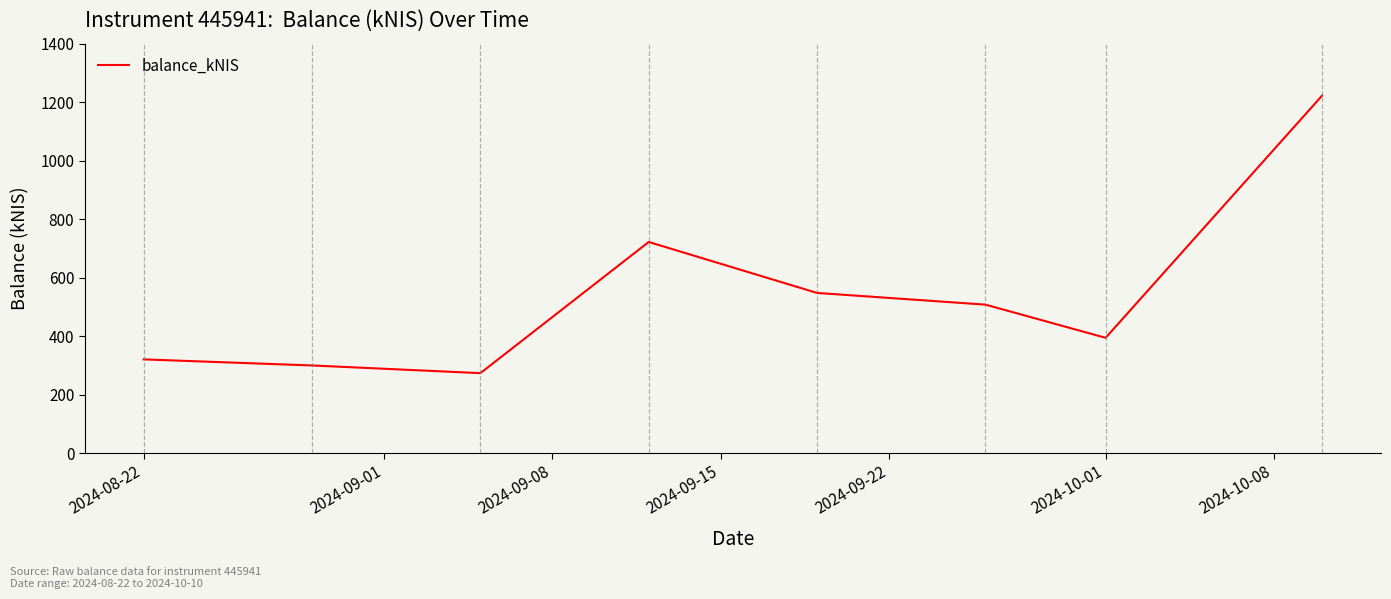

What is the greatest value displayed?

1222.6